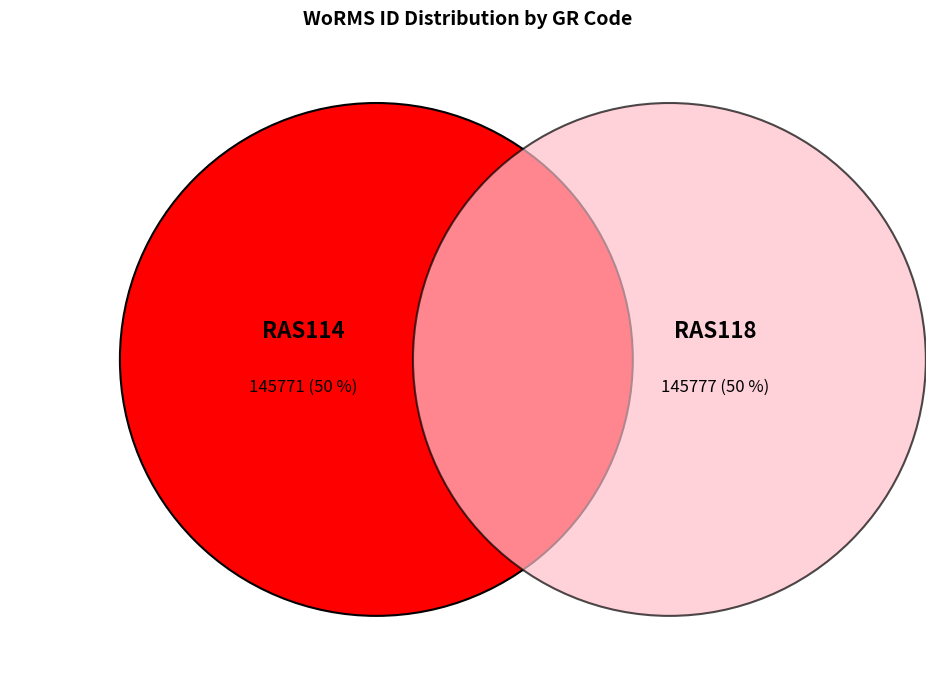

What is the change in value from RAS114 to RAS118?

+6